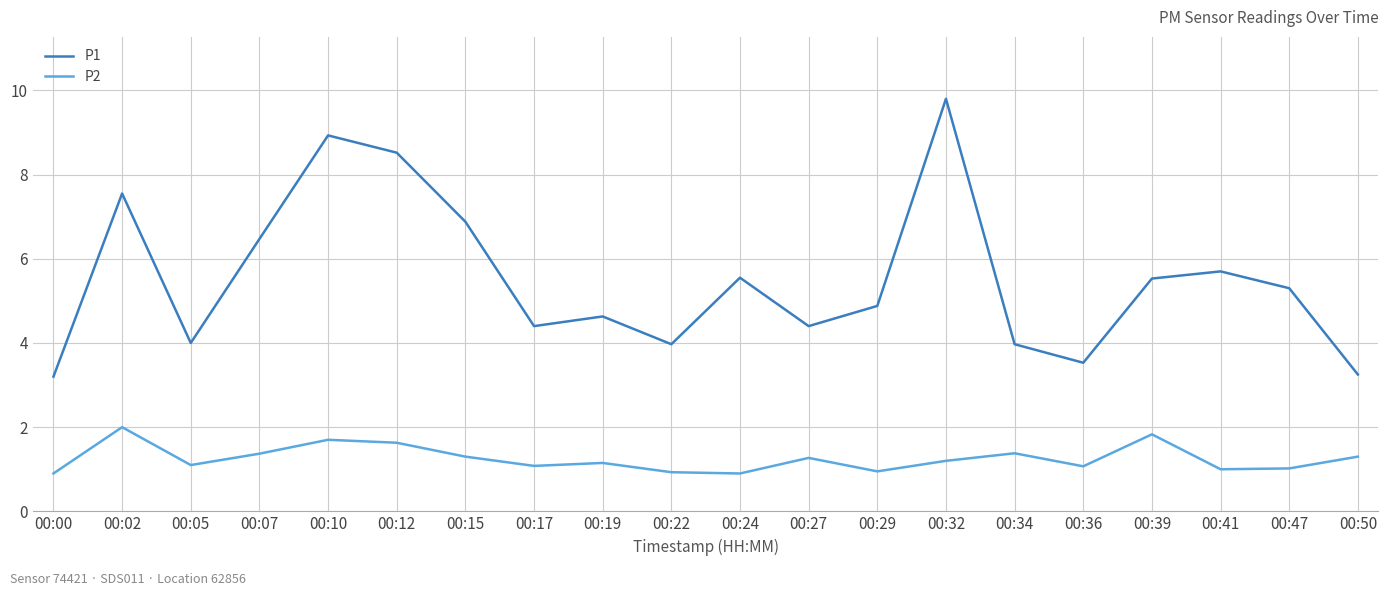

Rank the series by their maximum value, from highest to lowest.

P1, P2